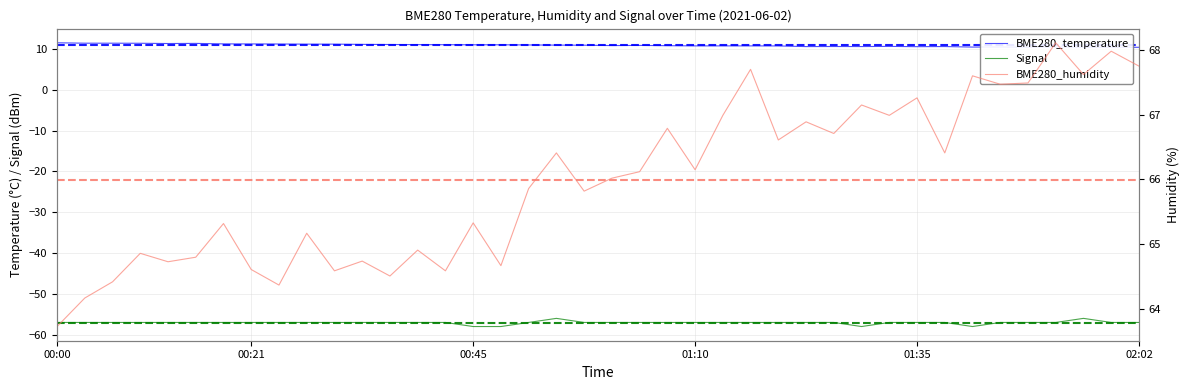

Count the Signal values in the range -57 to -56.

36